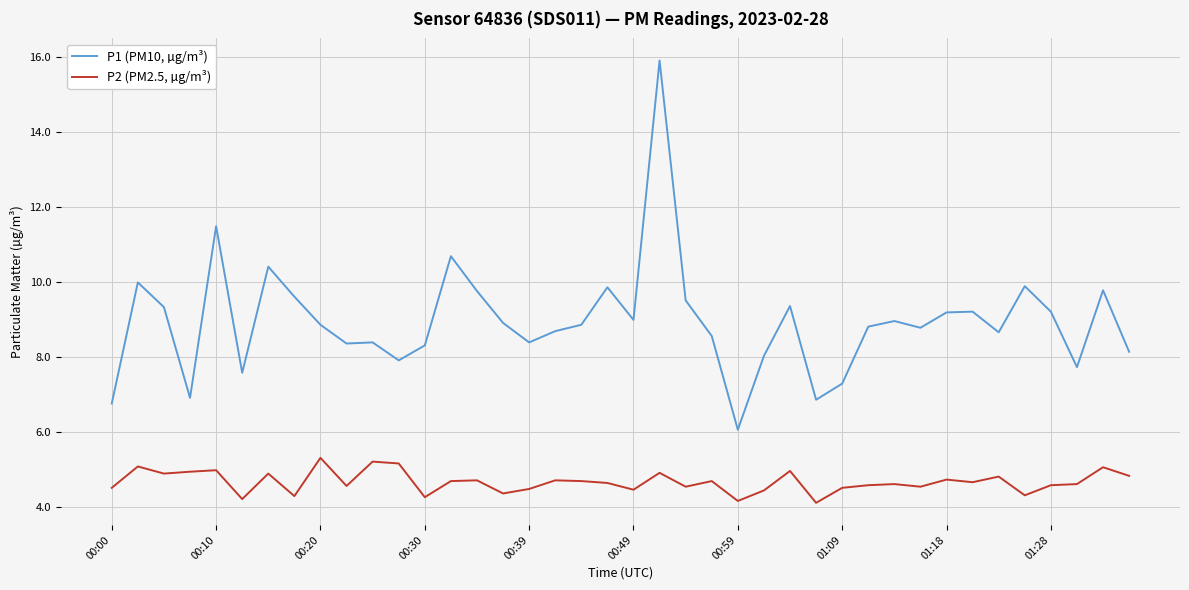

What is the smallest value displayed?

4.1